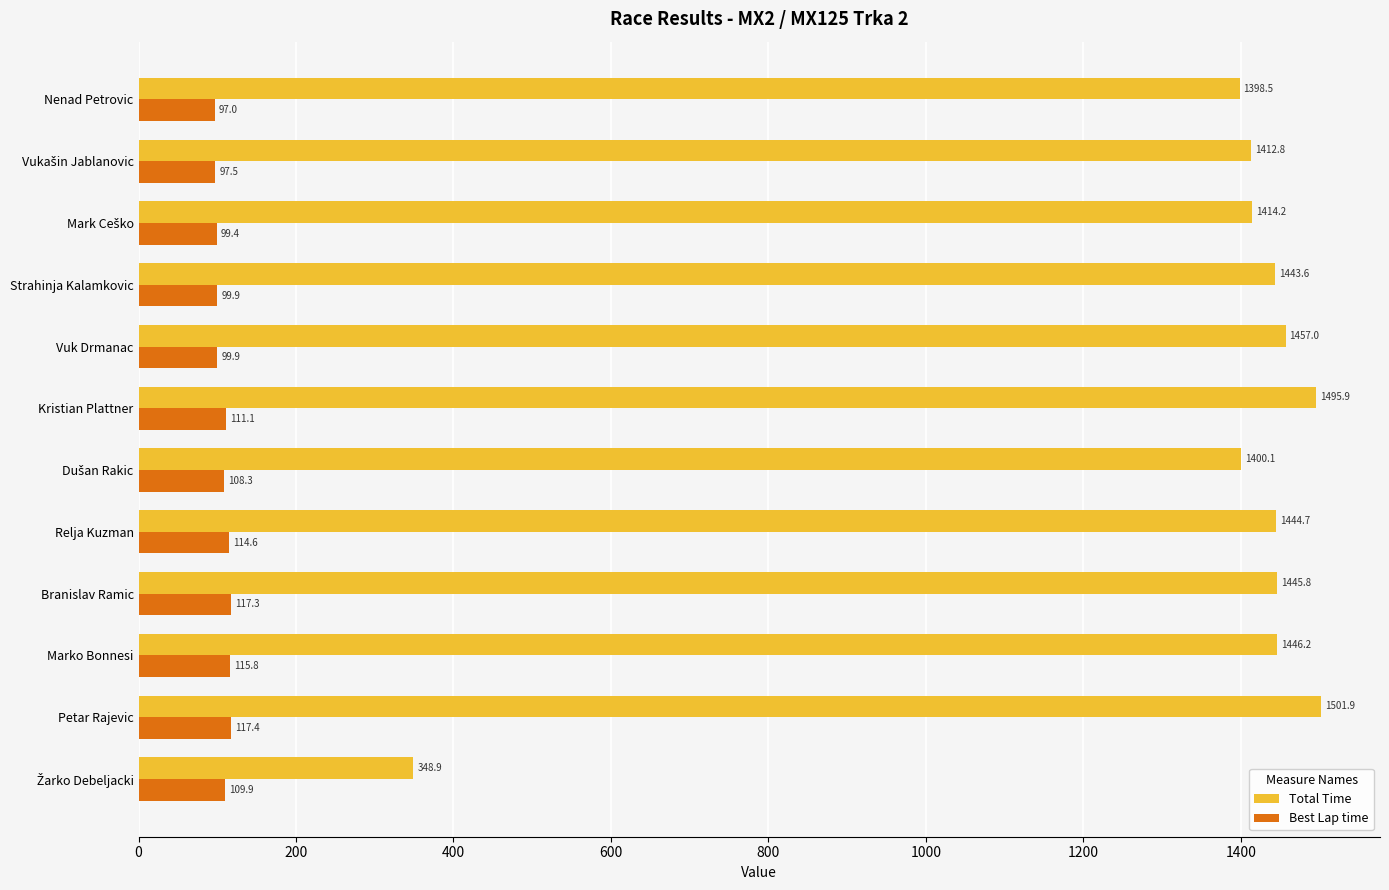

What is the difference between the maximum and minimum values in the Total Time series?

1153.0